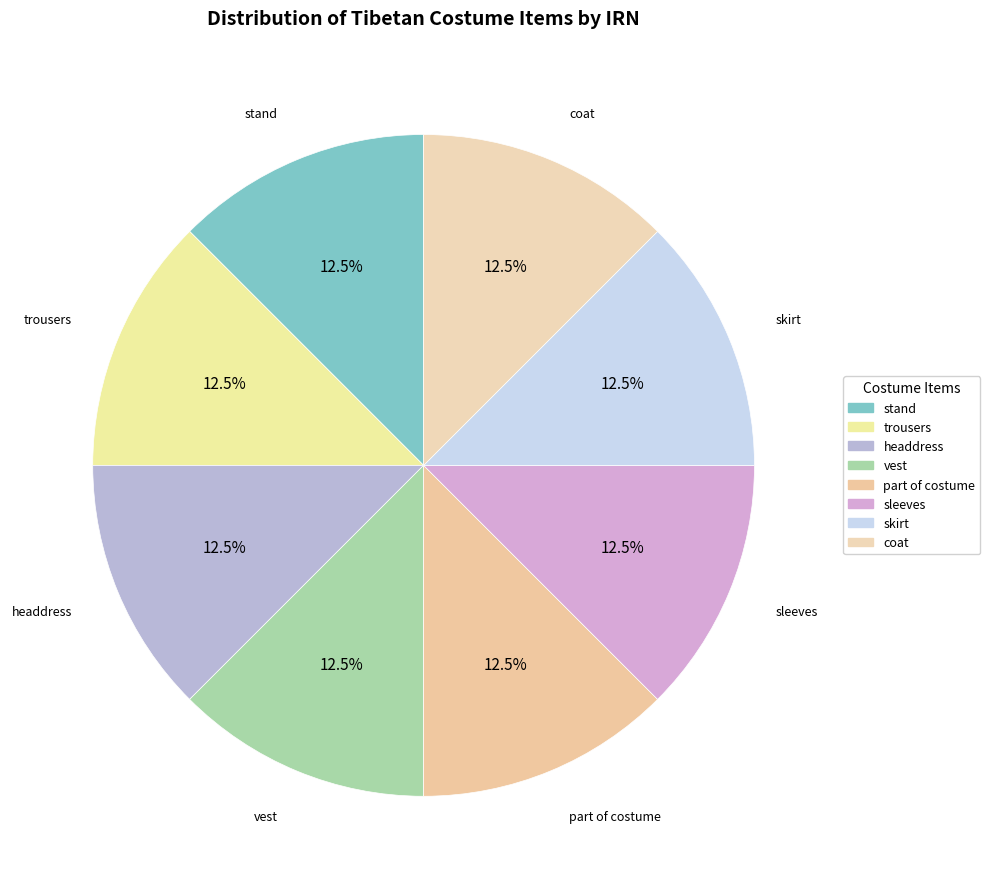

What is the total percentage of part of costume and headdress?

25.0%